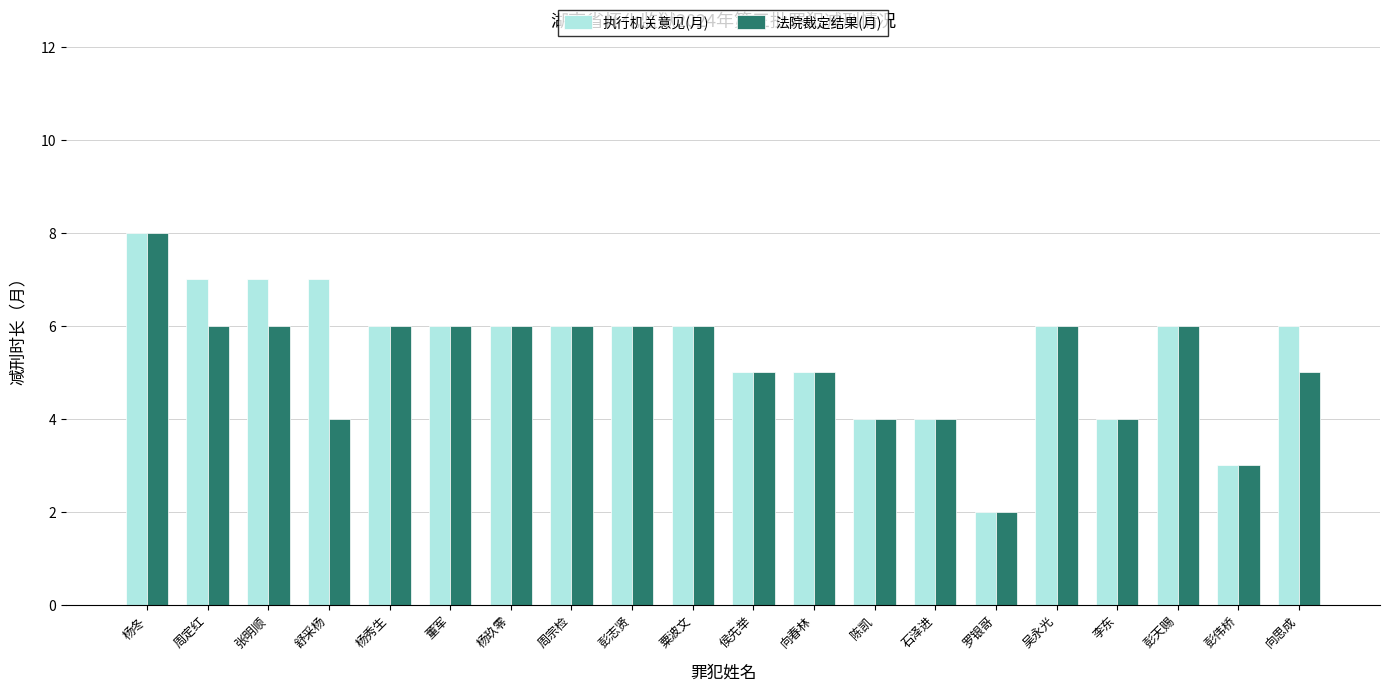

Read the 法院裁定结果(月) value at 吴永光.

6